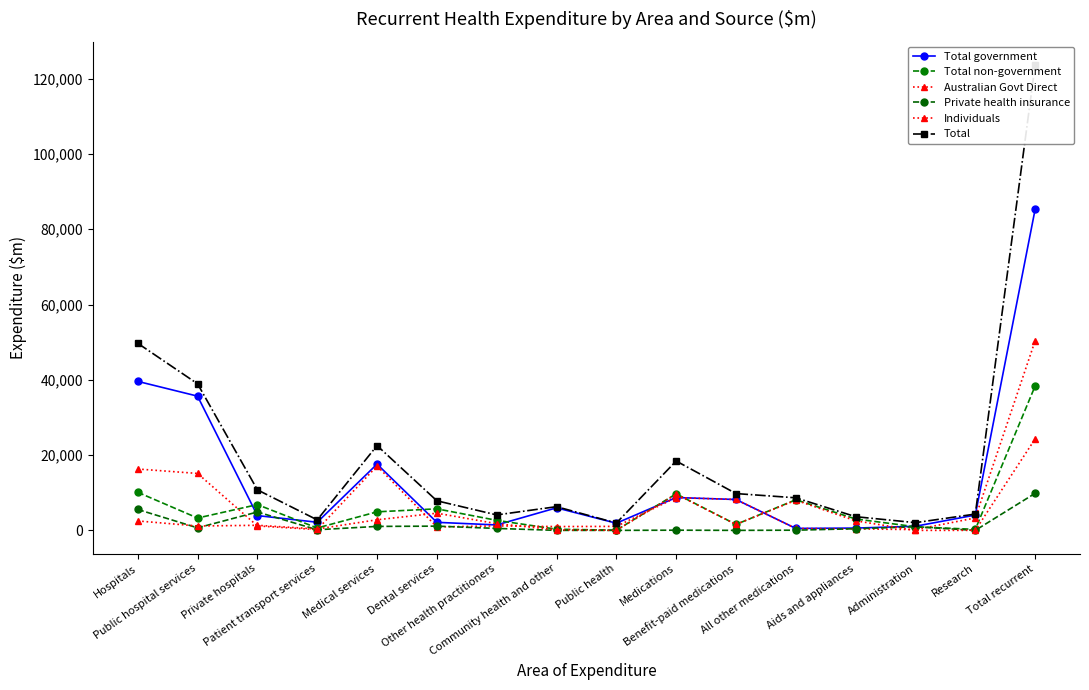

What are all the series names shown in the legend?

Total government, Total non-government, Australian Govt Direct, Private health insurance, Individuals, Total